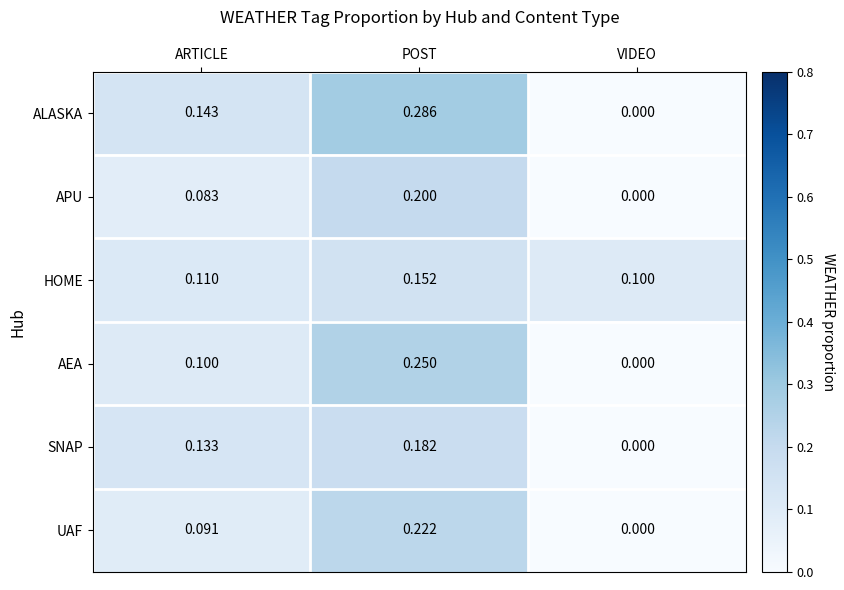

List the labels in order of SNAP value, largest first.

POST, ARTICLE, VIDEO